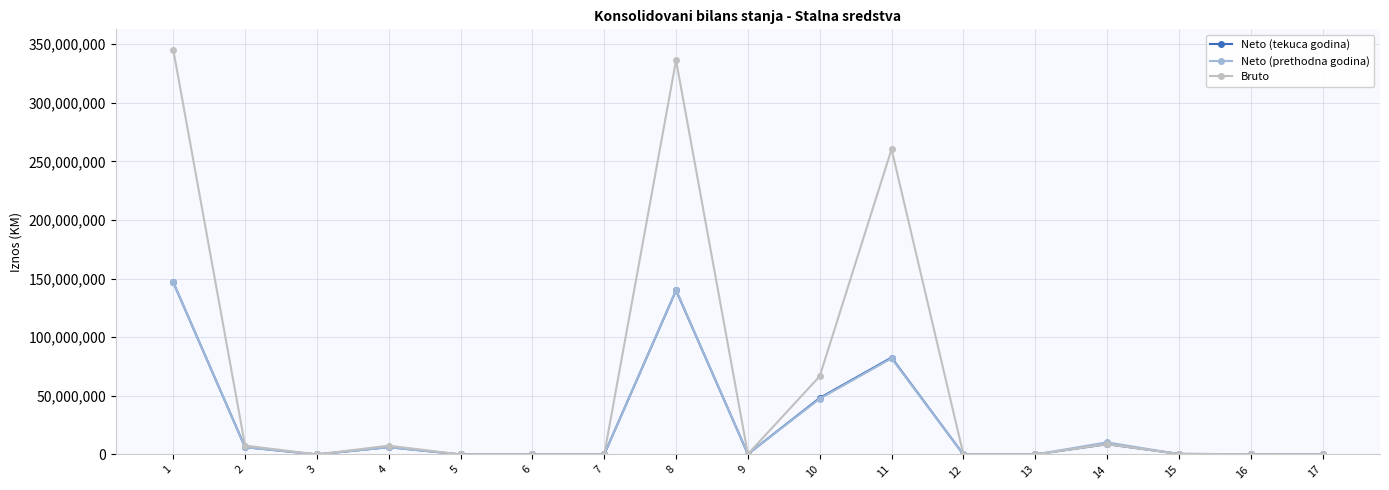

At which category is the sum across all series the highest?

1